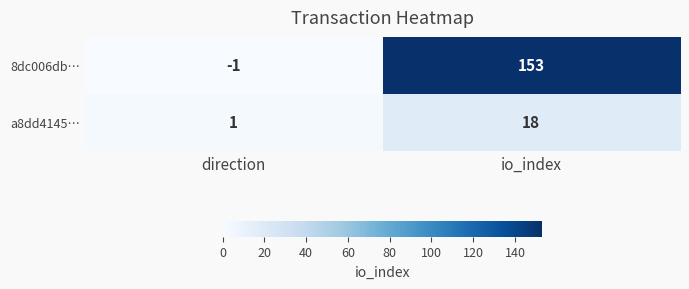

What is the difference between the maximum and minimum values in the a8dd4145… series?

17